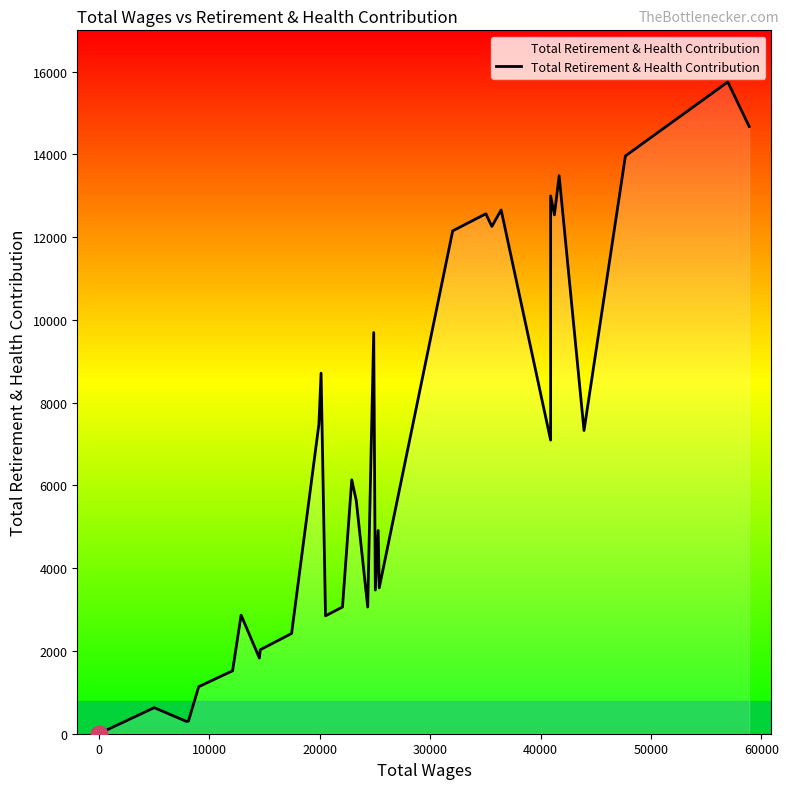

What is the difference between the maximum and minimum values?

15748